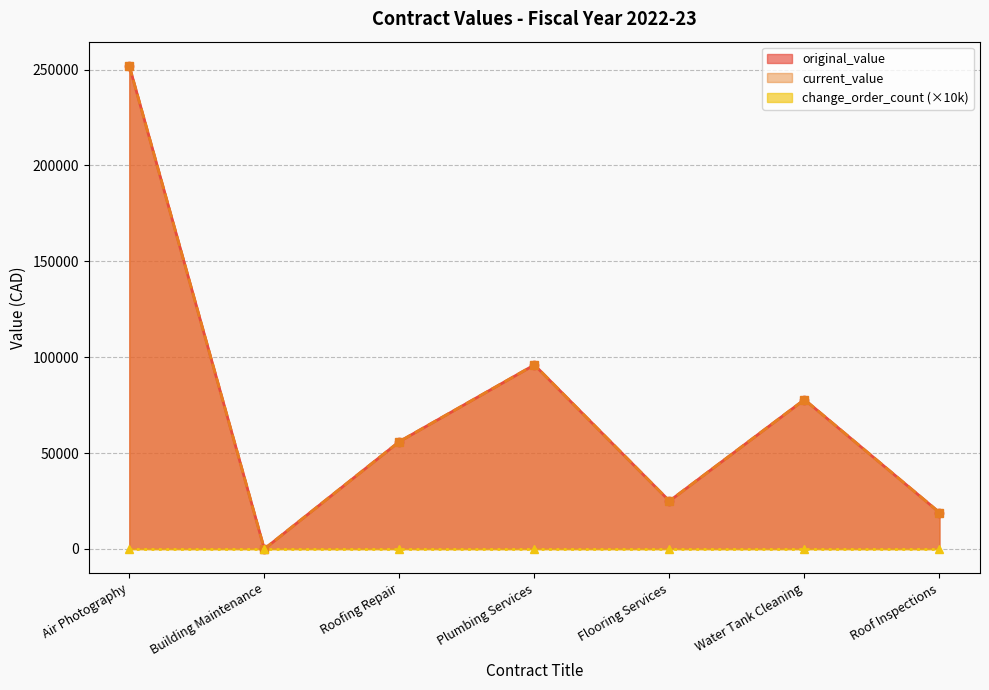

At which category does current_value reach its first local peak?

Plumbing Services